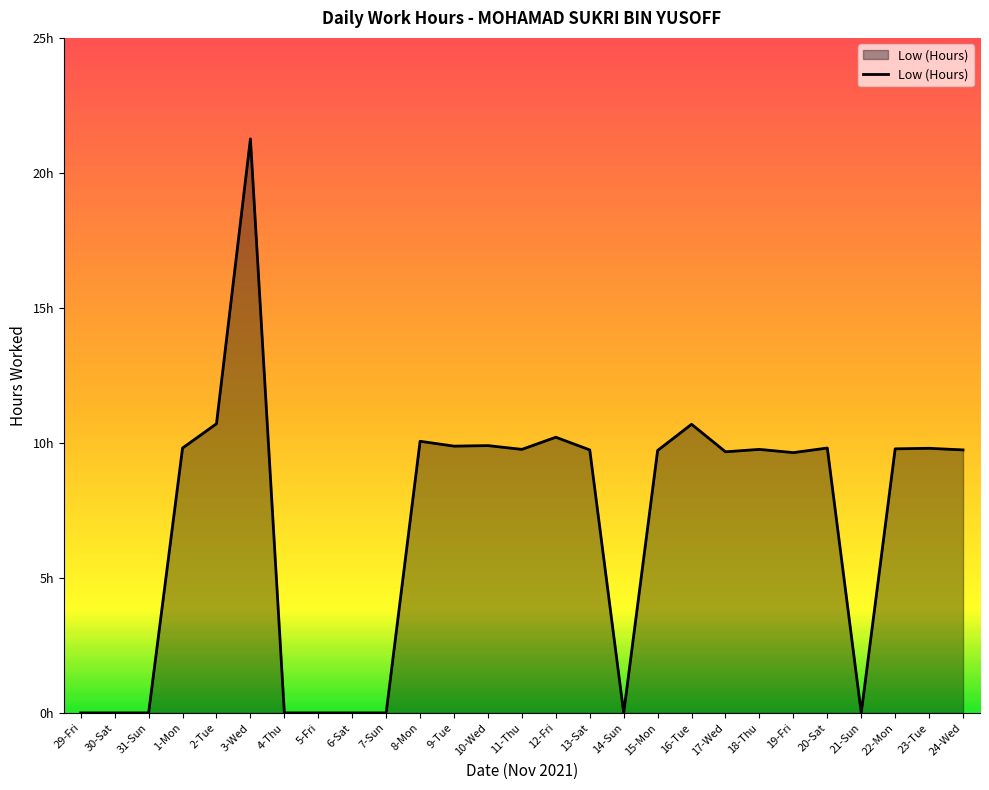

What is the average value?

7.0